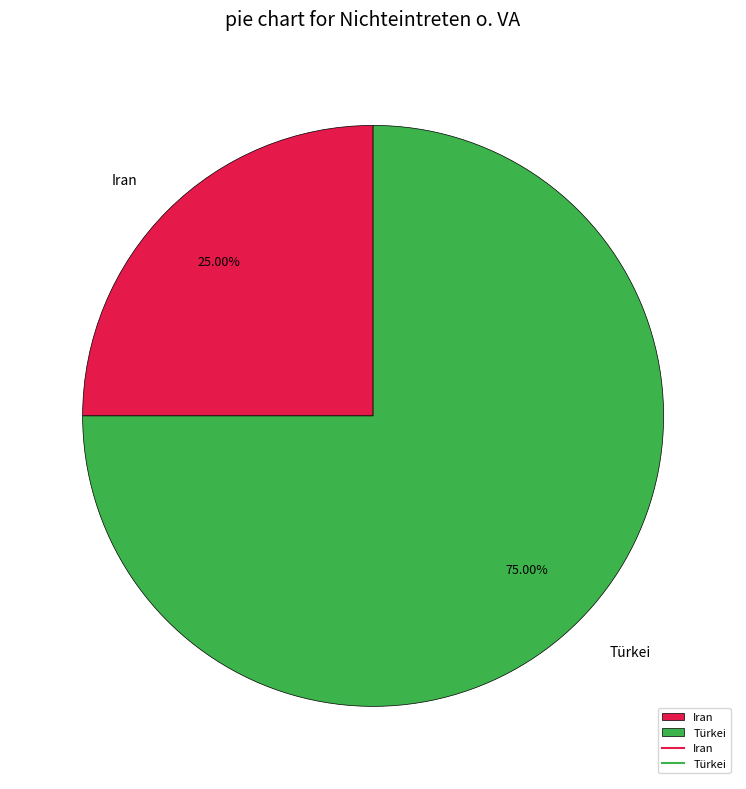

Count the number of slices in the pie.

2